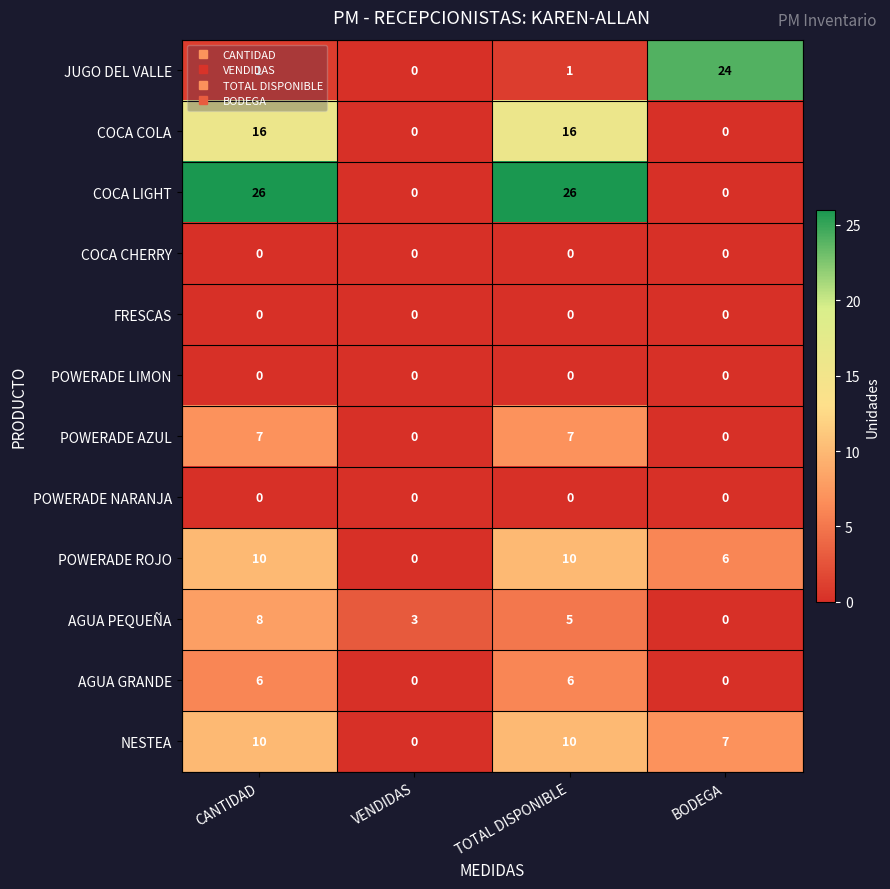

What is the greatest value displayed?

26